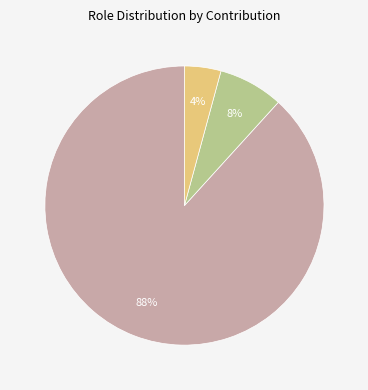

Is there a majority slice in this chart?

Yes